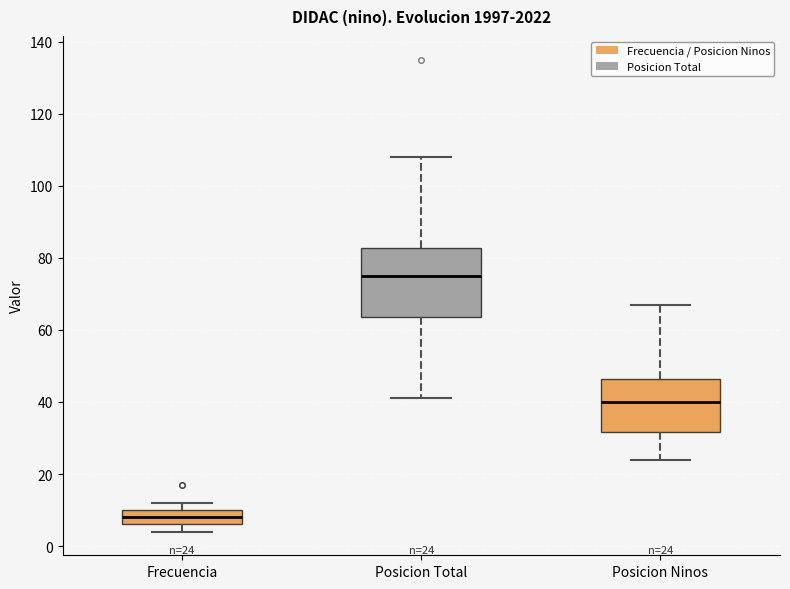

Which box's median line is the lowest?

Frecuencia